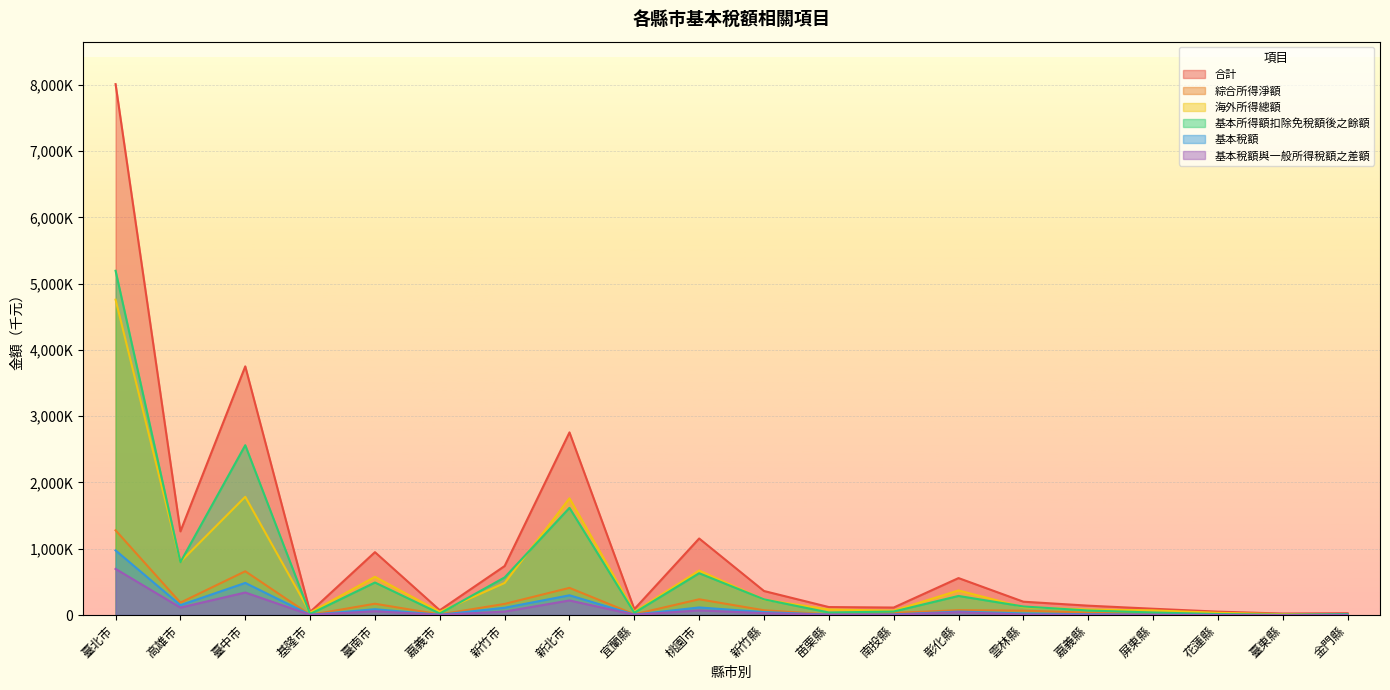

The 基本稅額 series shows 297696 at 新北市. True or false?

True